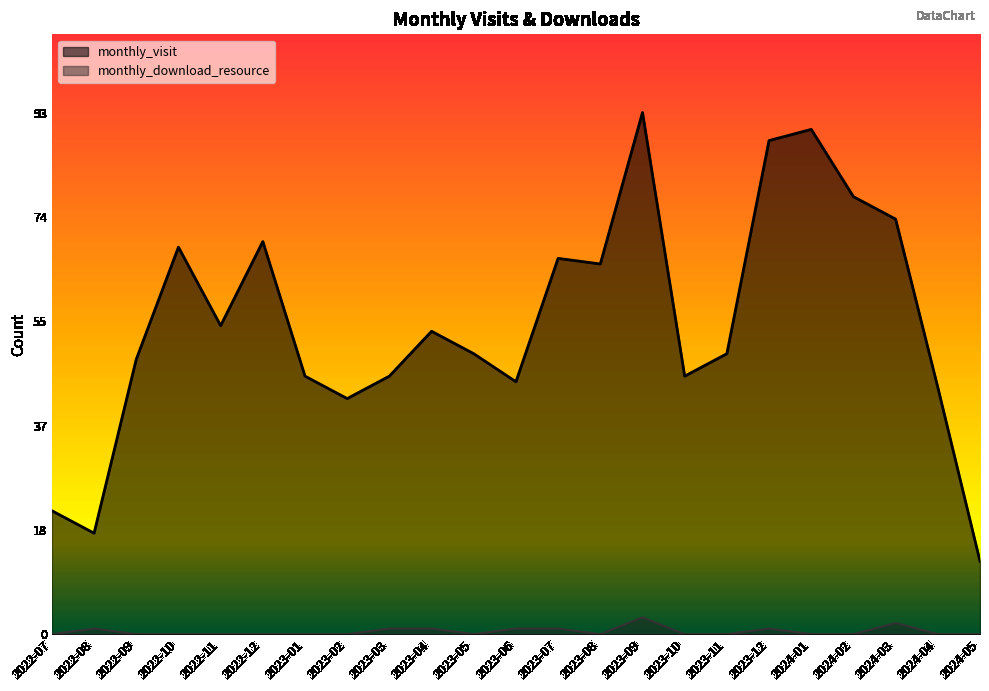

Which category has the lowest value in the monthly_visit series?

2024-05